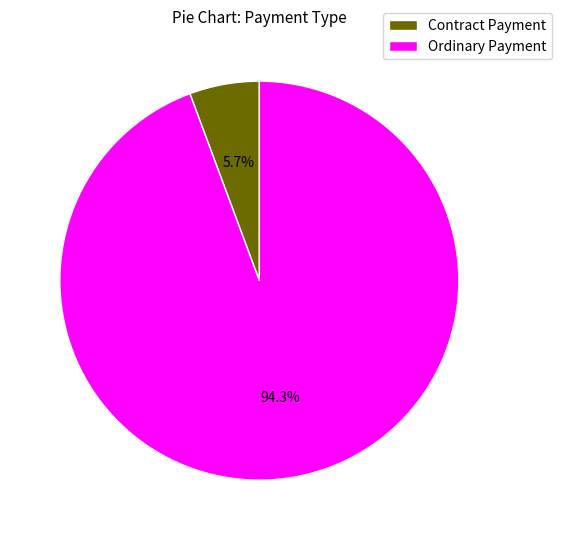

Does Ordinary Payment account for over 50% of the chart?

Yes